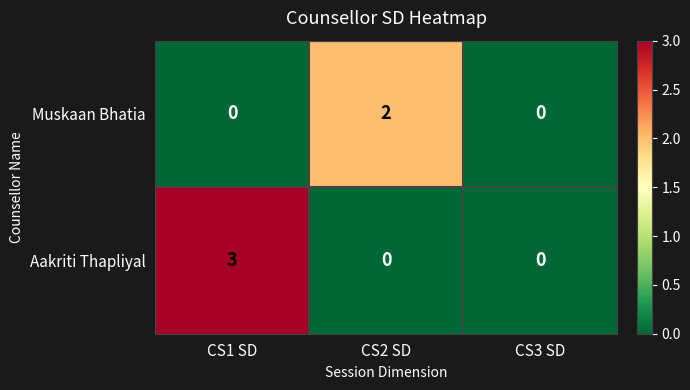

Which series has the largest range (max minus min)?

Aakriti Thapliyal